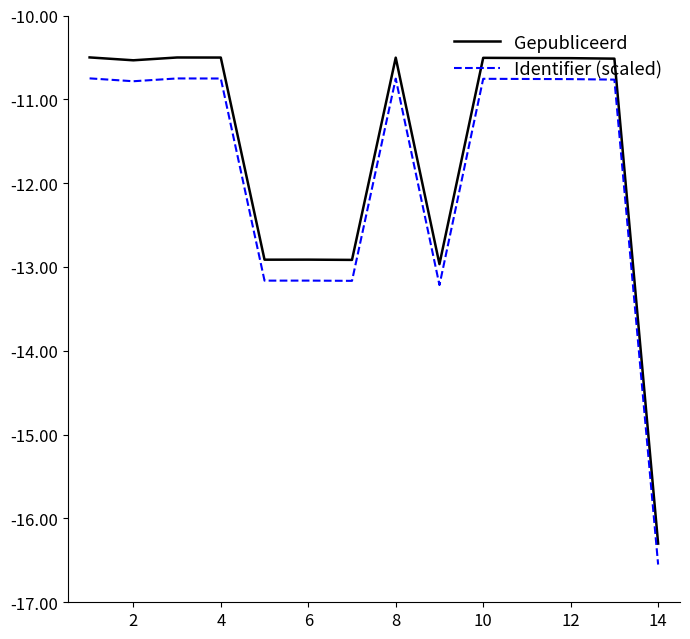

True or false: Gepubliceerd and Identifier (scaled) cross at least once.

False